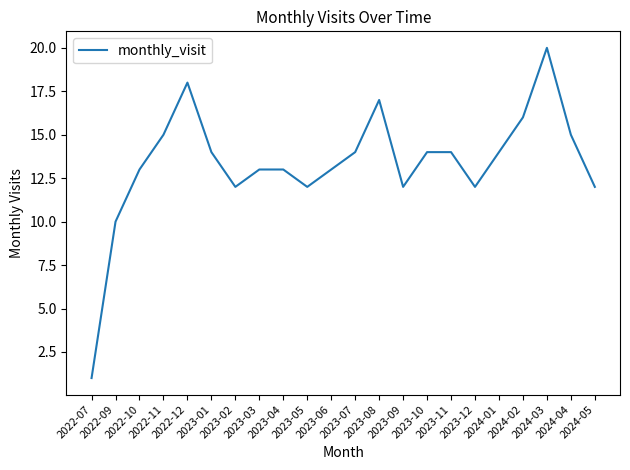

What is the maximum value shown in the chart?

20